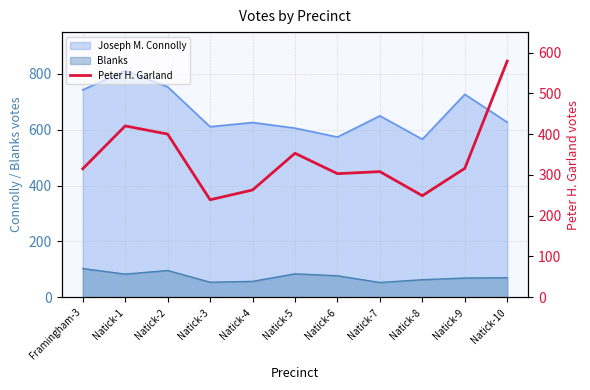

Where is the data nearest to the value 409?

Natick-2